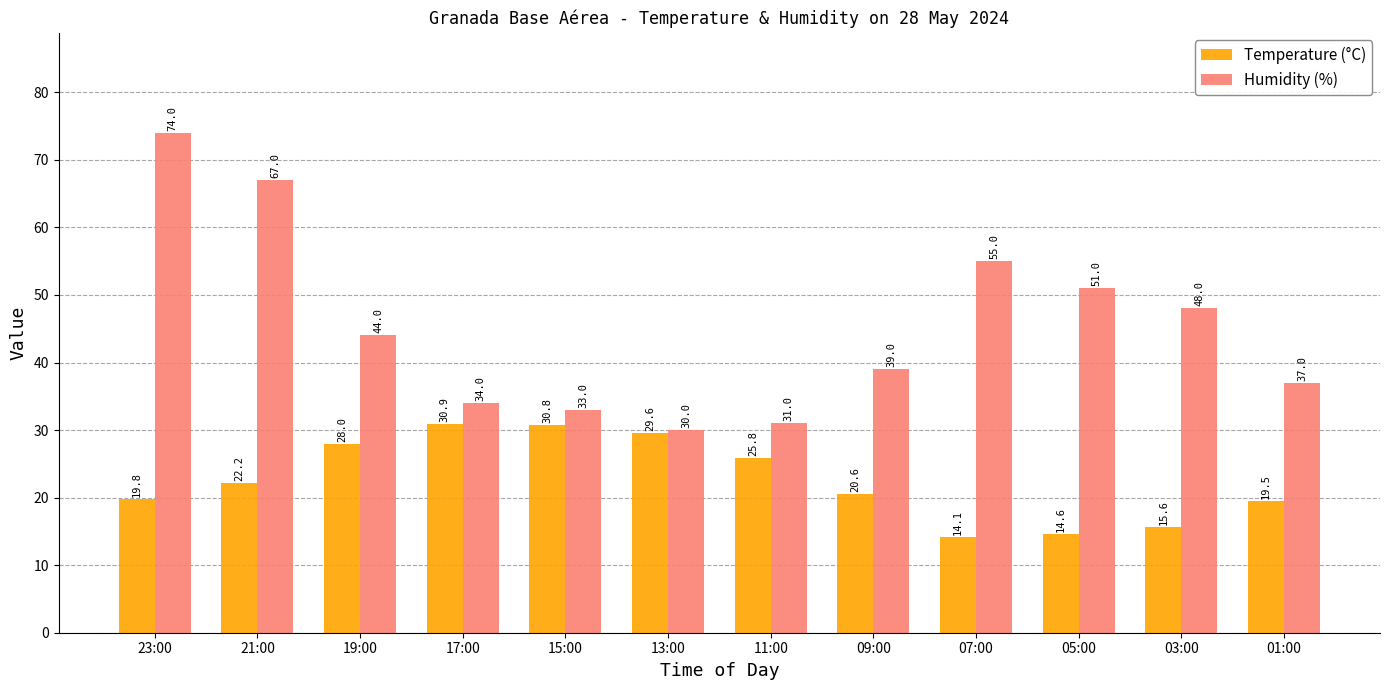

What is the spread (max minus min) of values at 23:00?

54.2